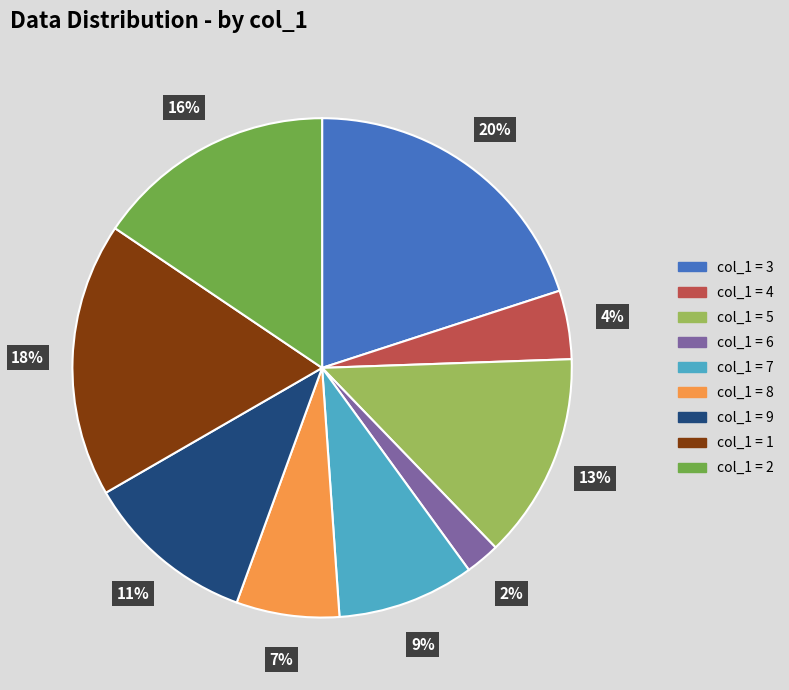

Is there any slice that represents more than half of the pie?

No